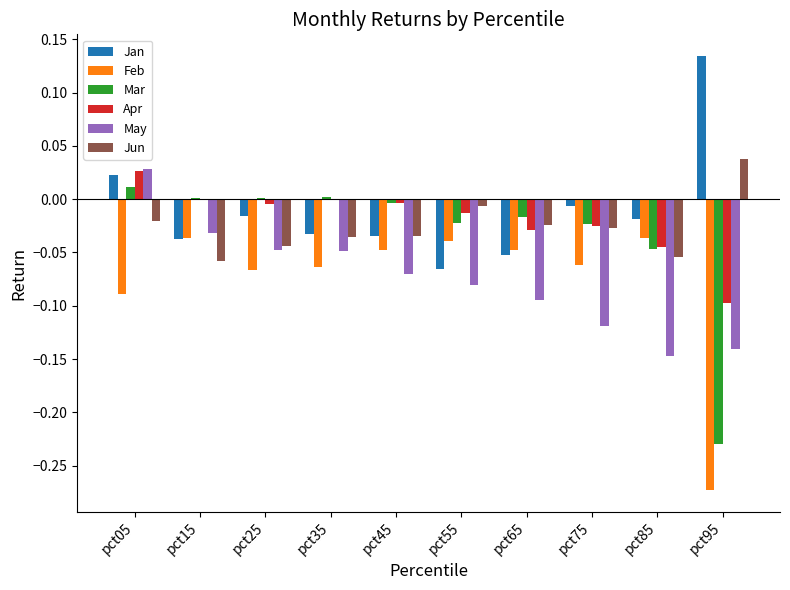

Between pct05 and pct55, which series saw the biggest shift?

May